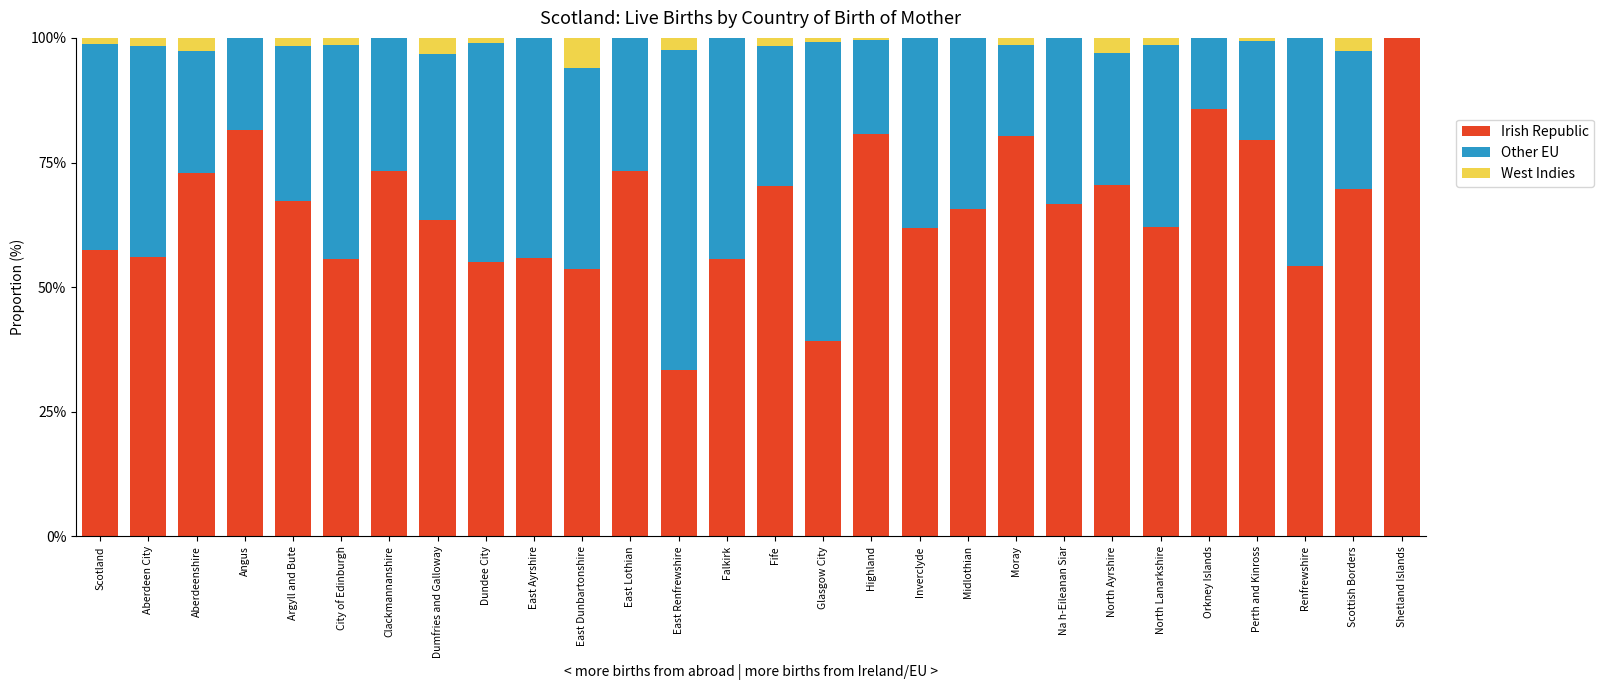

Are the bars grouped side by side (vs. stacked)?

No